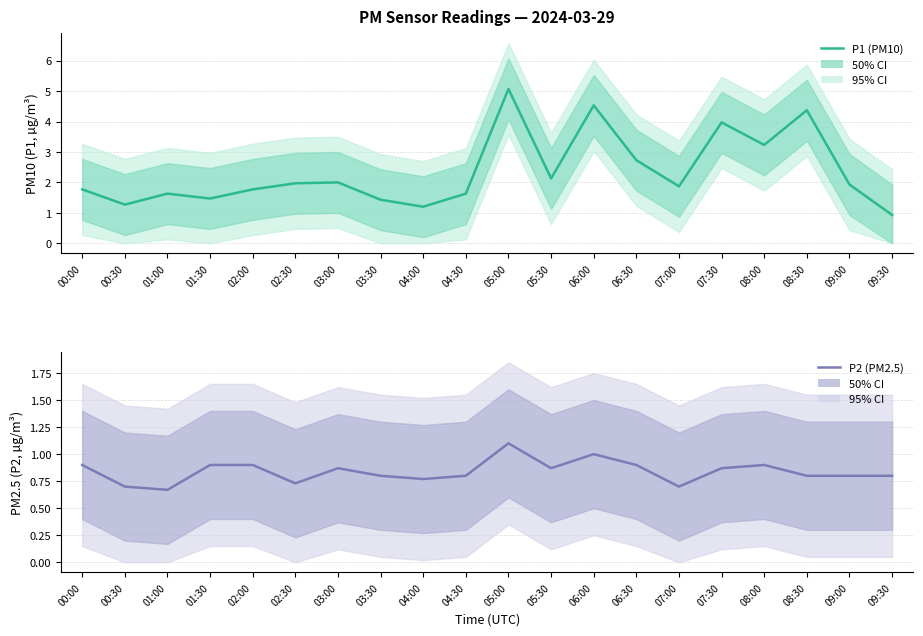

Where is P2 (PM2.5) nearest to the value 0?

01:00